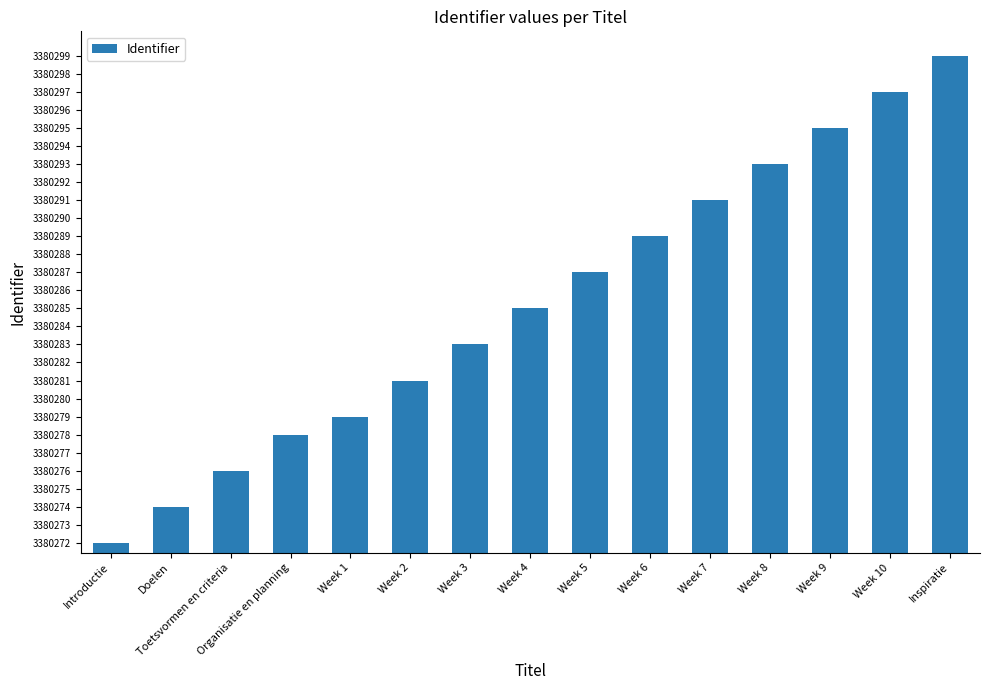

The chart shows a value of 3380299 at Inspiratie. True or false?

True